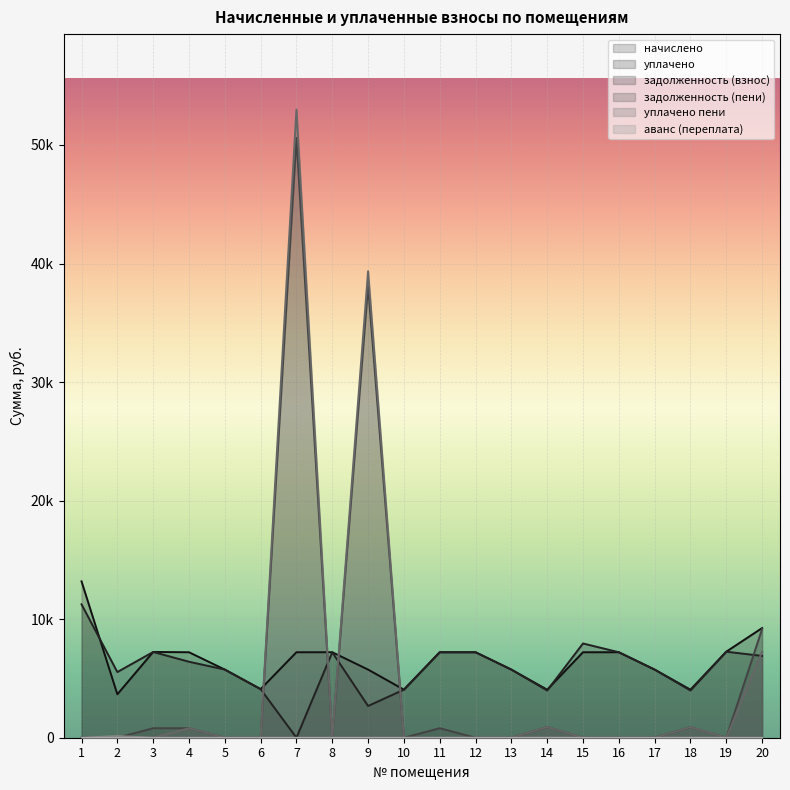

True or false: задолженность (взнос) and задолженность (пени) cross at least once.

False